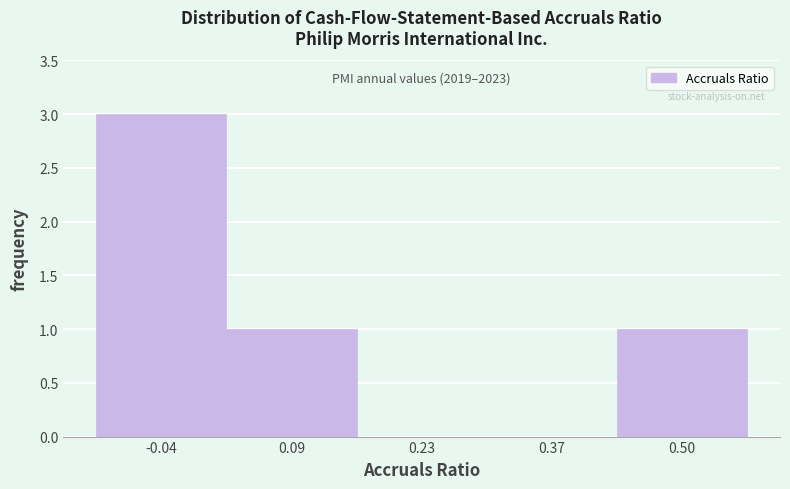

Over which range of the x-axis is the bar tallest?

-0.10 to 0.02